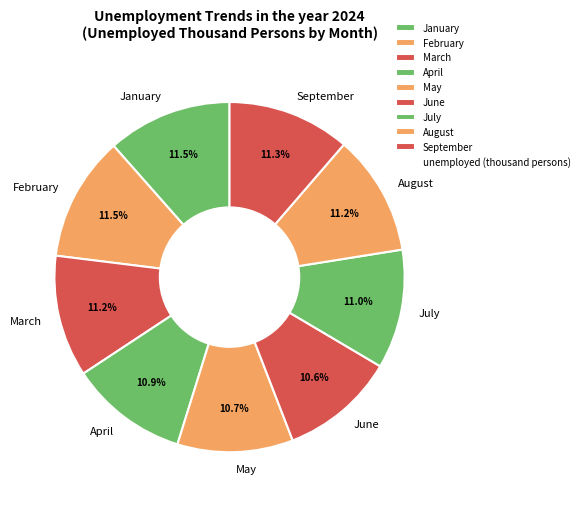

To the nearest percent, what is the difference between the largest and smallest slice percentages?

1%